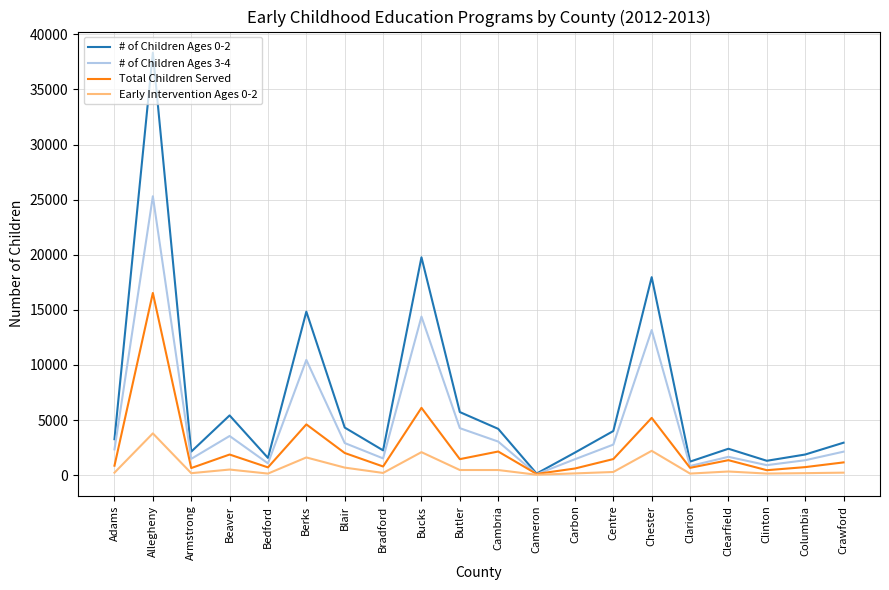

What is the difference between the highest and lowest values at Bedford?

1422